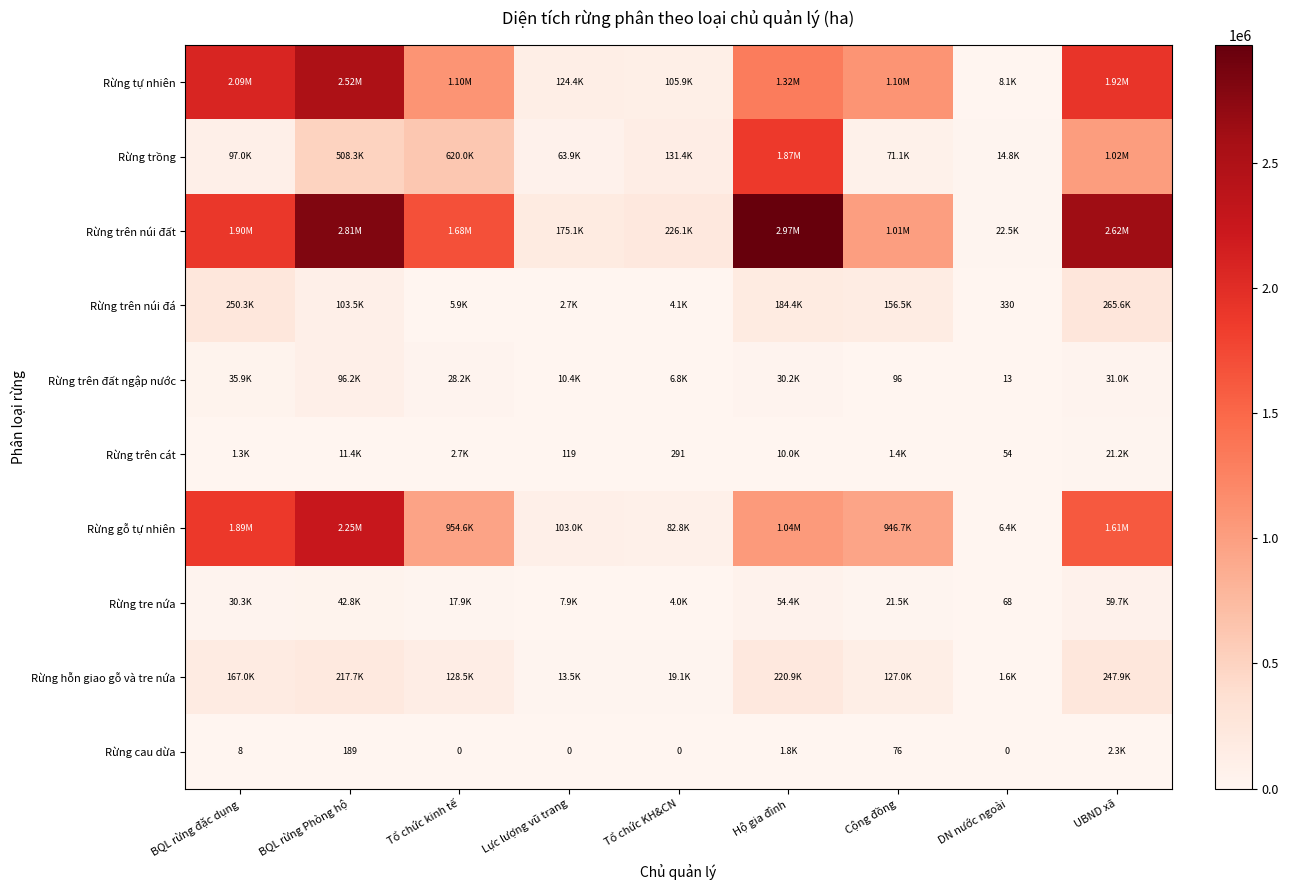

What is the sum of the Rừng tự nhiên values at Cộng đồng and UBND xã?

3018963.8